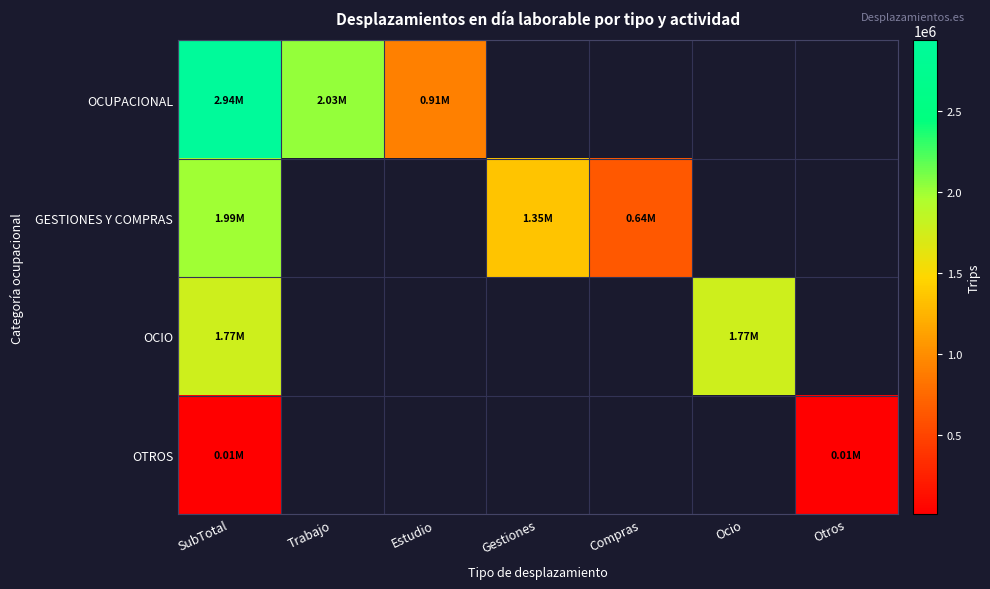

At SubTotal, list the series in order from smallest to largest.

OTROS, OCIO, GESTIONES Y COMPRAS, OCUPACIONAL